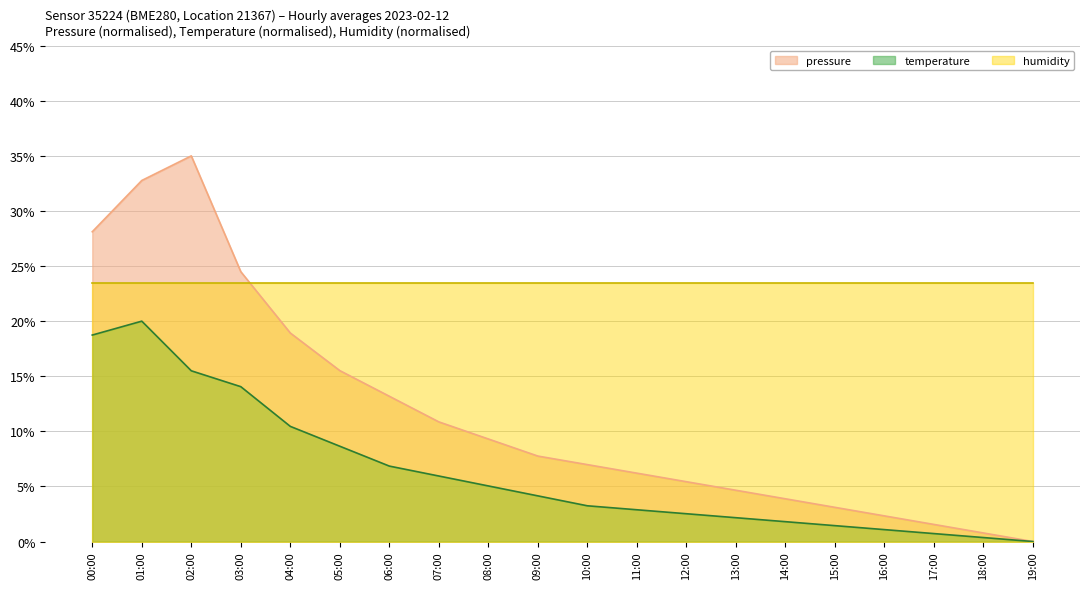

True or false: pressure and temperature intersect in this chart.

False